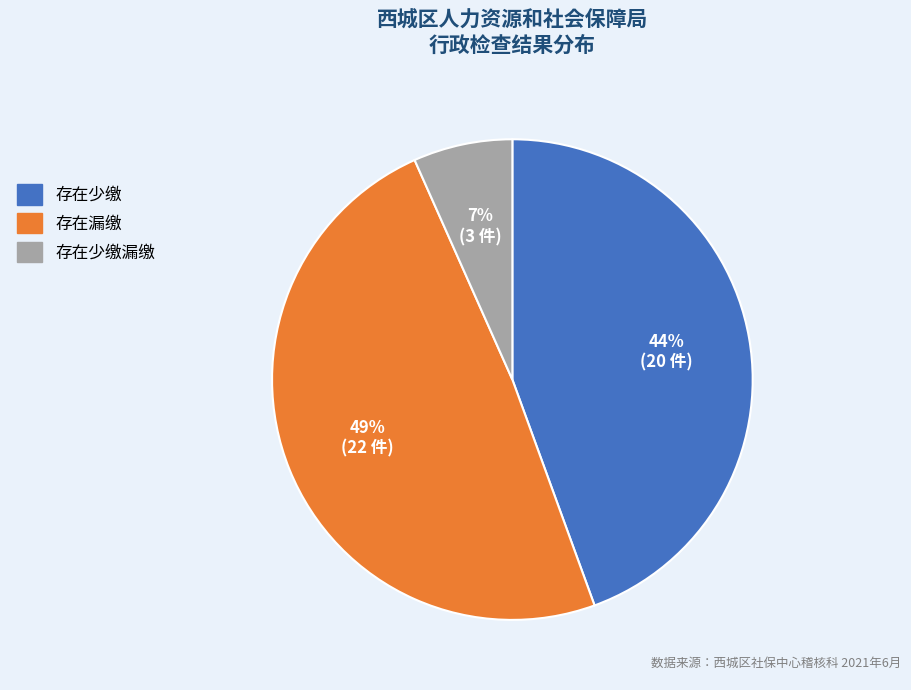

How many segments does this pie chart have?

3